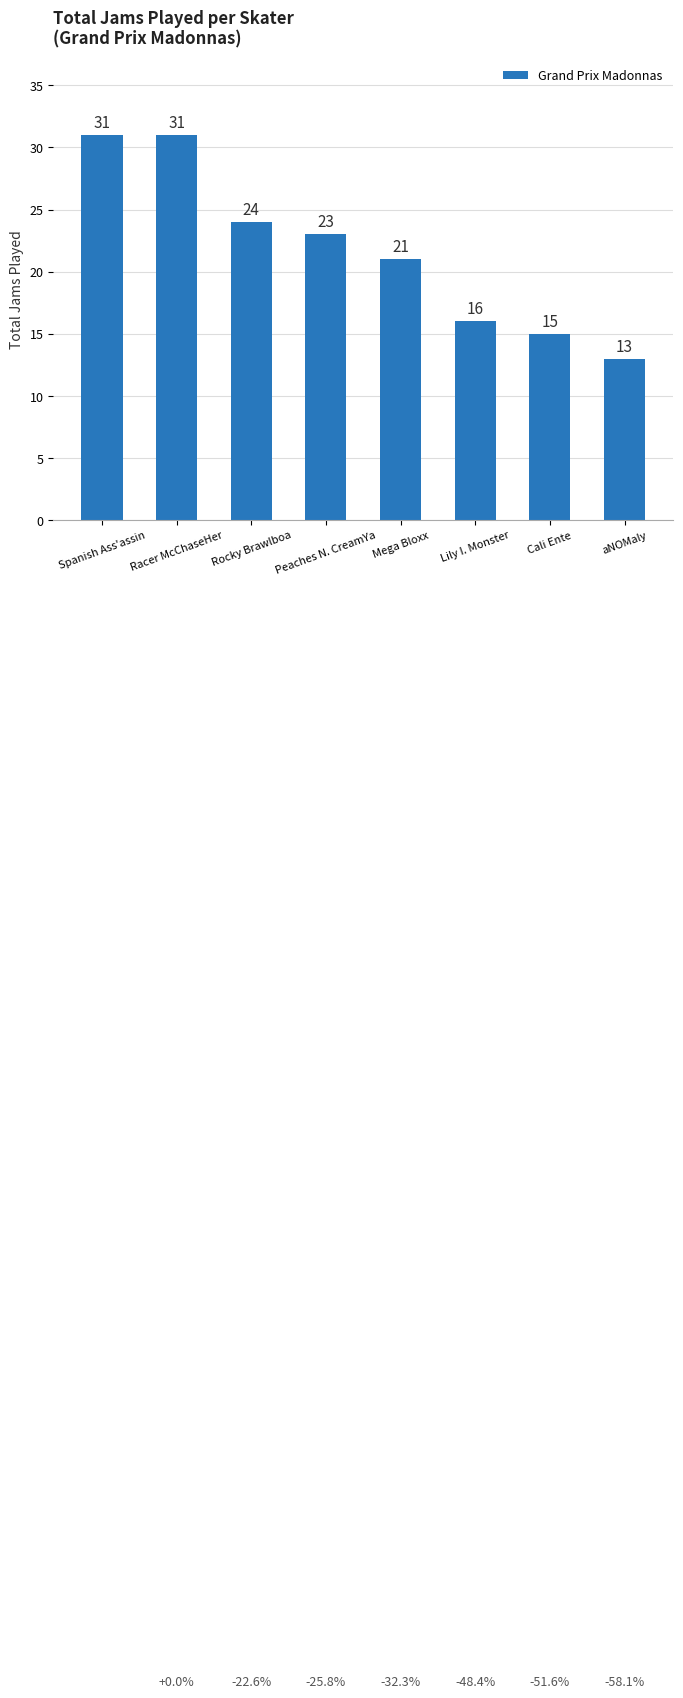

What is the label of the 2nd bar from the left?

Racer McChaseHer